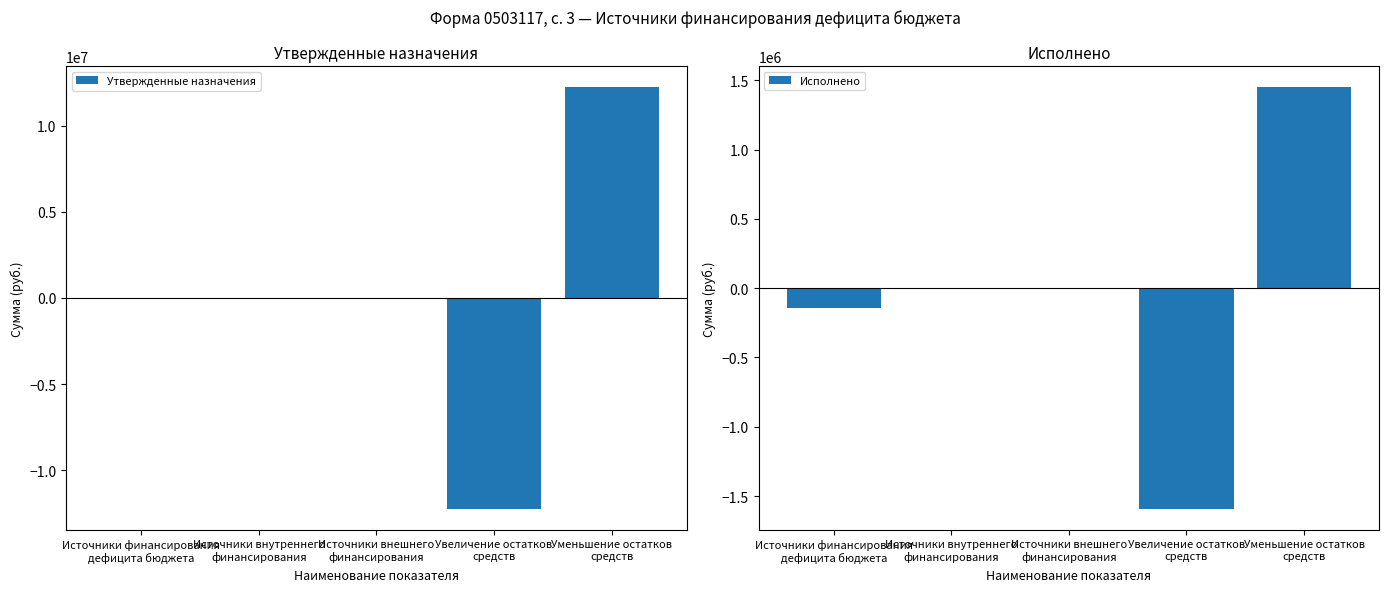

What are all the series names shown in the legend?

Утвержденные назначения, Исполнено